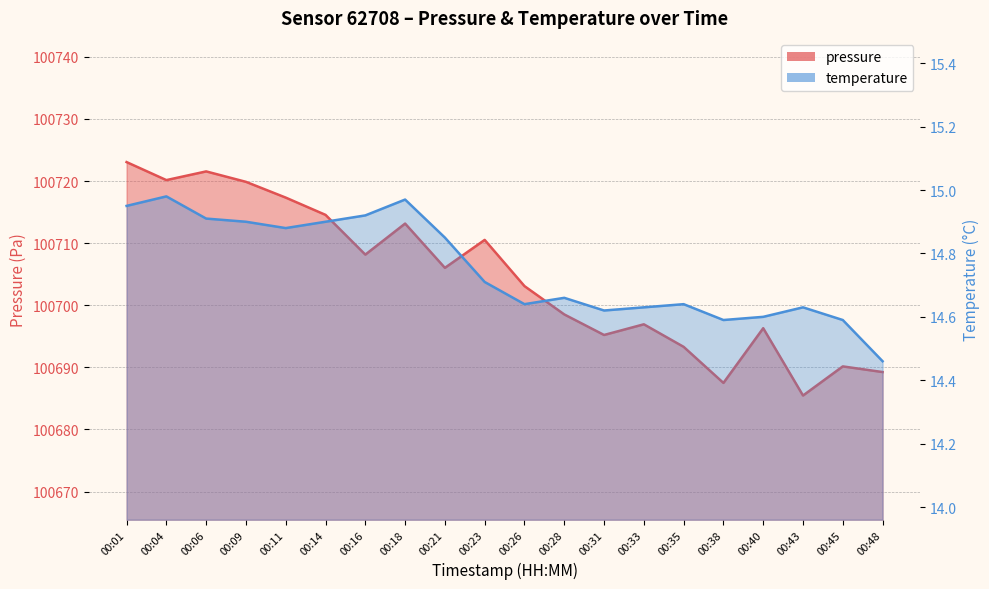

What is the minimum value for pressure?

100685.5